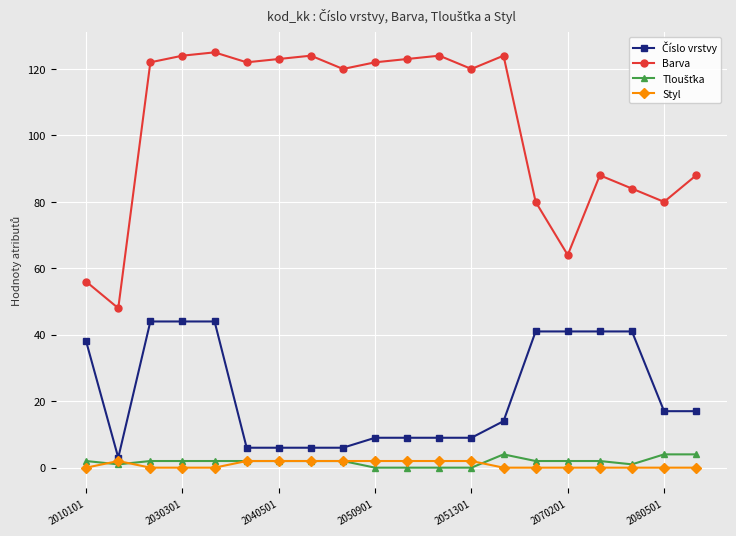

What is the maximum value shown in the chart?

125